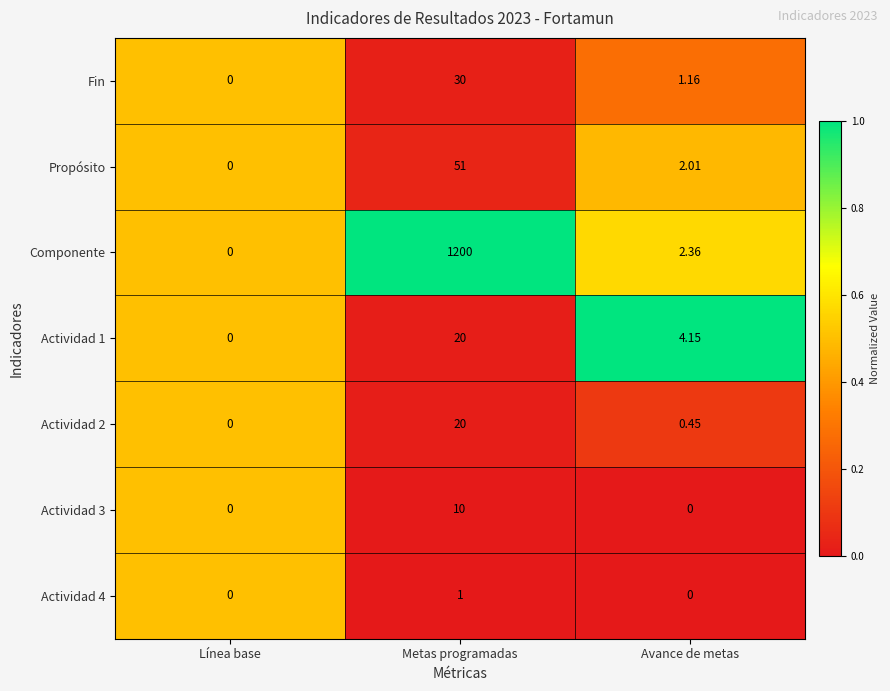

Is the value of Actividad 2 at Metas programadas greater than the value of Componente at Metas programadas?

No